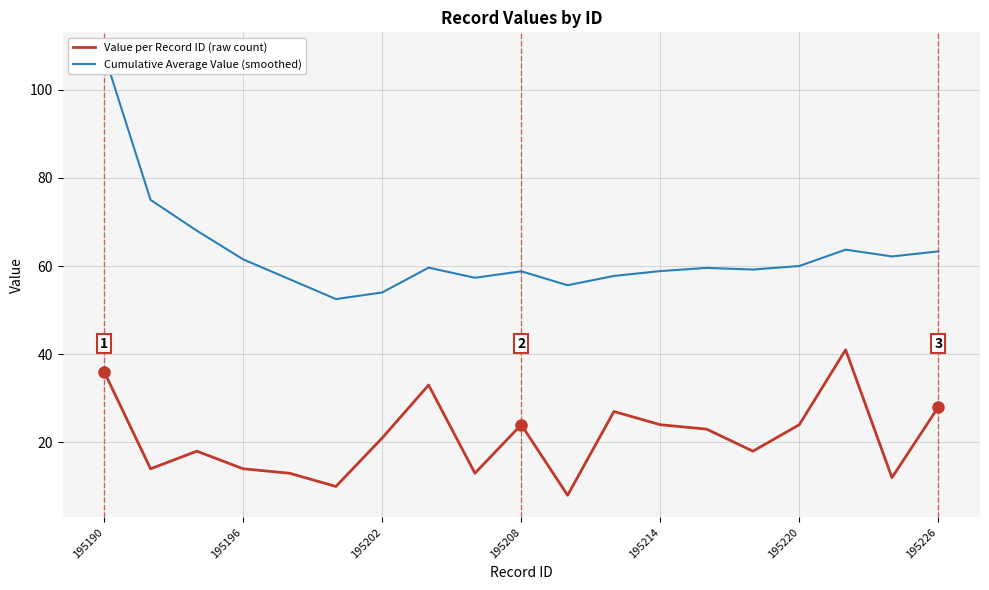

Reading left to right, list all the values displayed in this chart.

Value per Record ID (raw count): 36.0	14.0	18.0	14.0	13.0	10.0	21.0	33.0	13.0	24.0	8.0	27.0	24.0	23.0	18.0	24.0	41.0	12.0	28.0
Cumulative Average Value (smoothed): 108.0	75.0	68.0	61.5	57.0	52.5	54.0	59.6	57.3	58.8	55.6	57.8	58.8	59.6	59.2	60.0	63.7	62.2	63.3